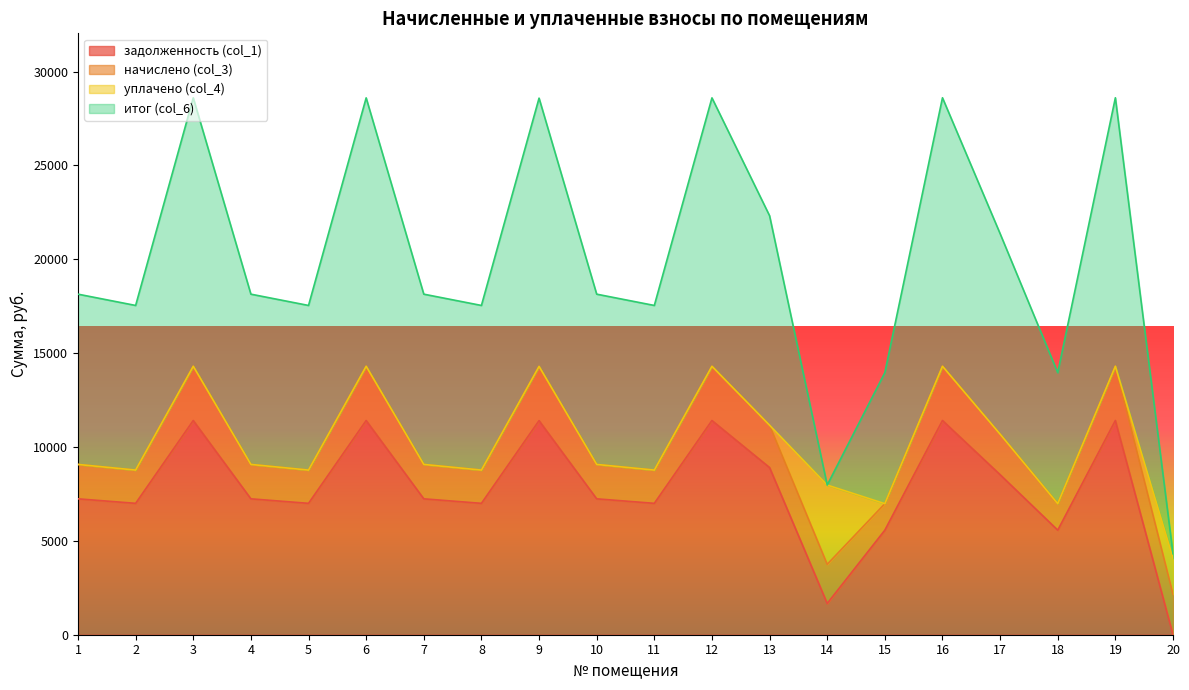

What is the average value of the задолженность (col_1) series?

7782.2